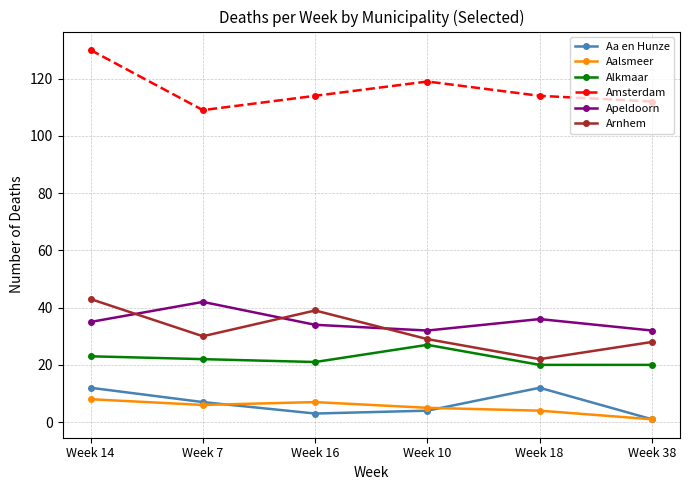

True or false: Apeldoorn has a value of 60 at Week 7.

False